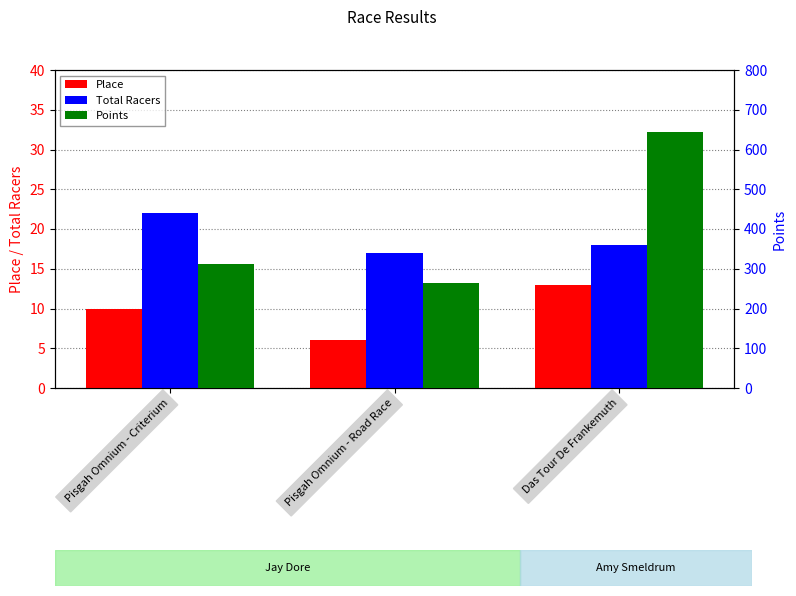

Are the bars horizontal?

No